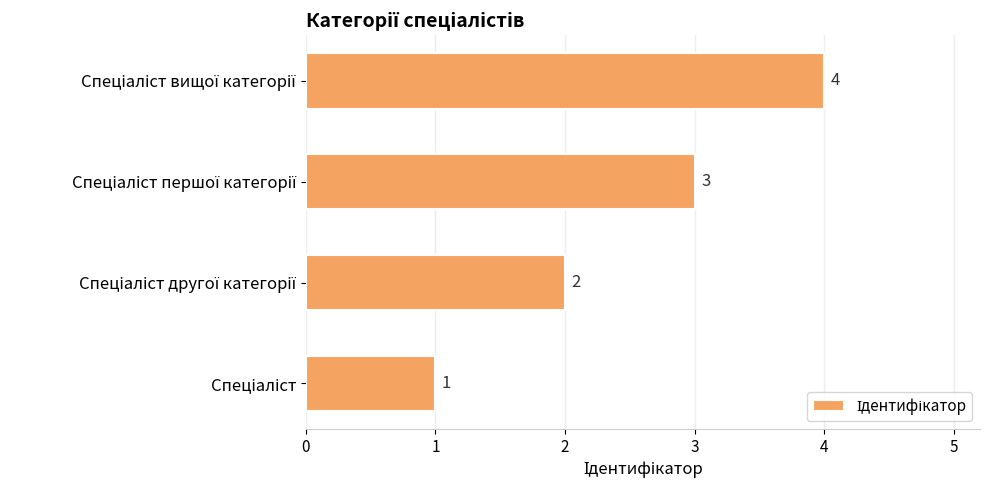

How many categories are shown in the chart?

4